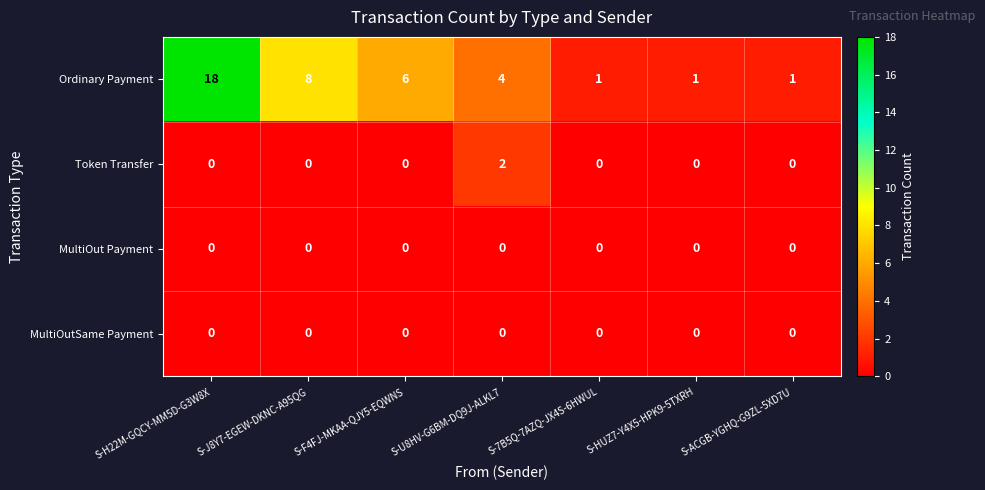

How many Token Transfer values are between 0 and 1?

6